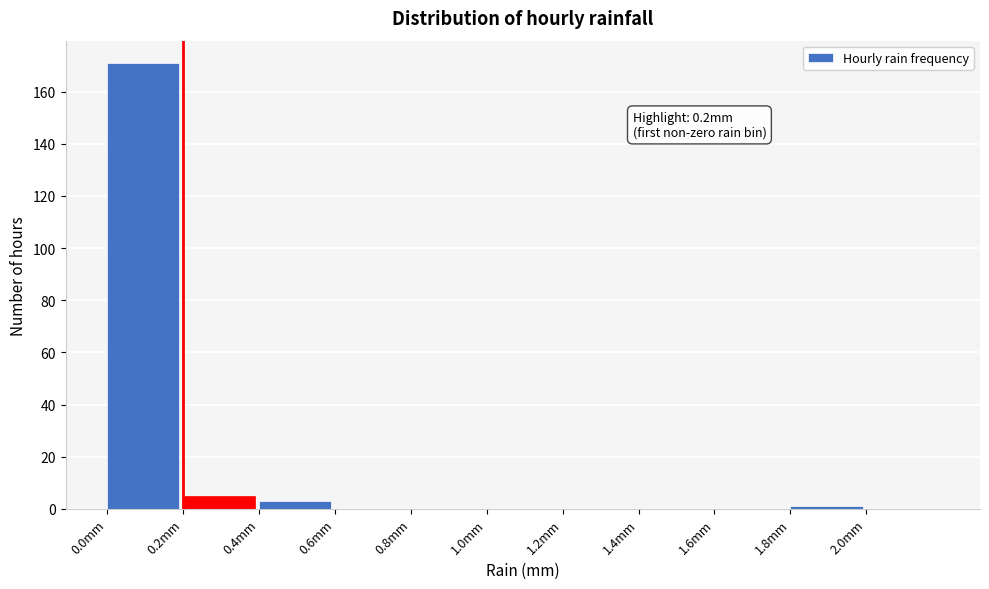

Which range on the x-axis has the tallest bar?

0.0 to 0.2